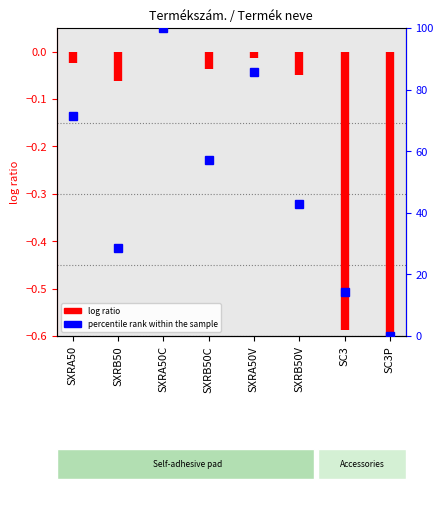

What position from the left is SXRA50?

1